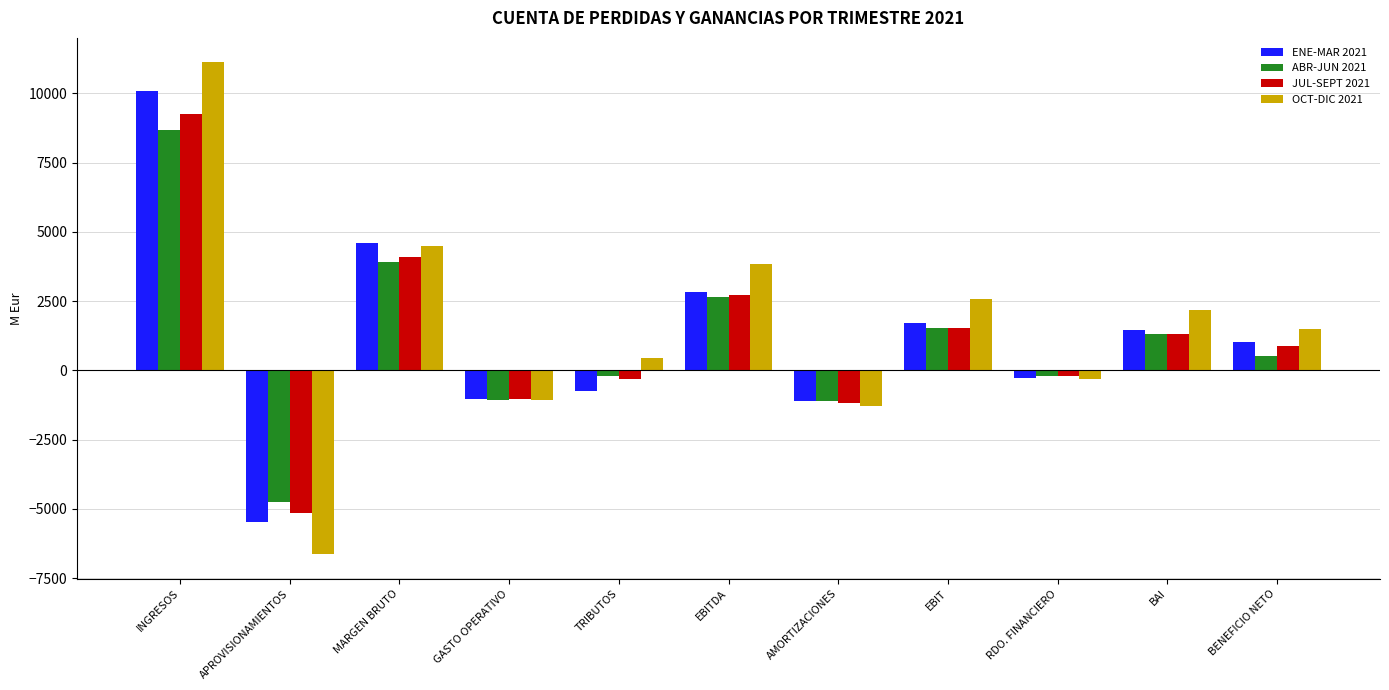

Rank the series by their maximum value, from highest to lowest.

OCT-DIC 2021, ENE-MAR 2021, JUL-SEPT 2021, ABR-JUN 2021